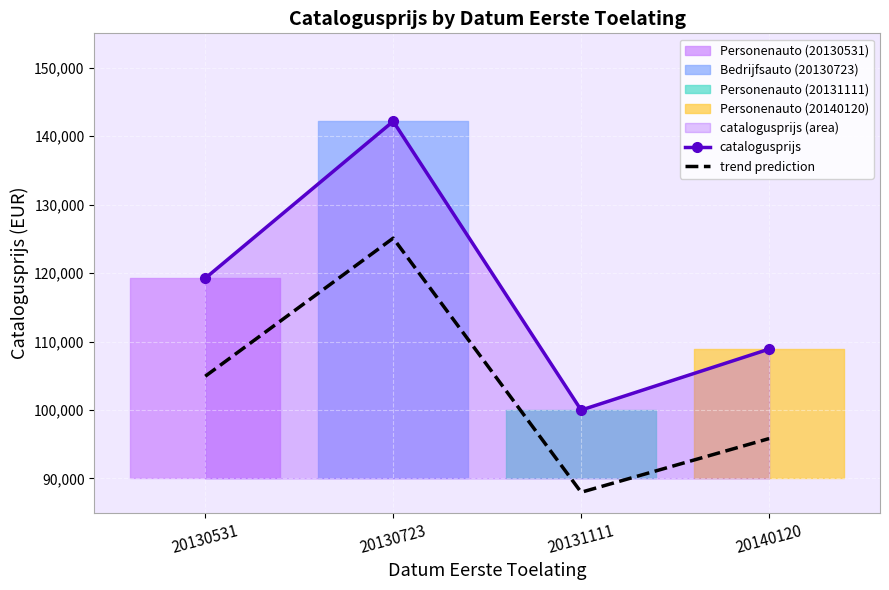

True or false: catalogusprijs and trend prediction cross at least once.

False